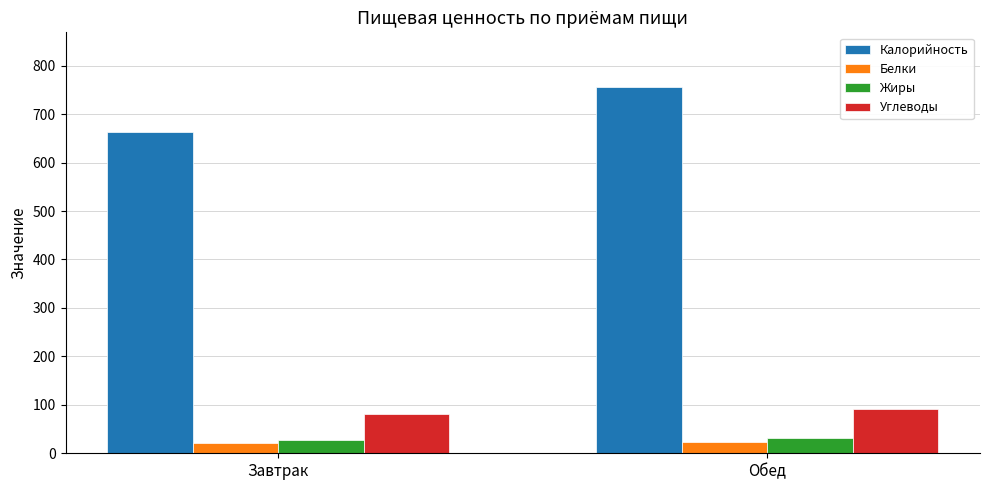

Is it true that Белки equals 22.9 at Обед?

True